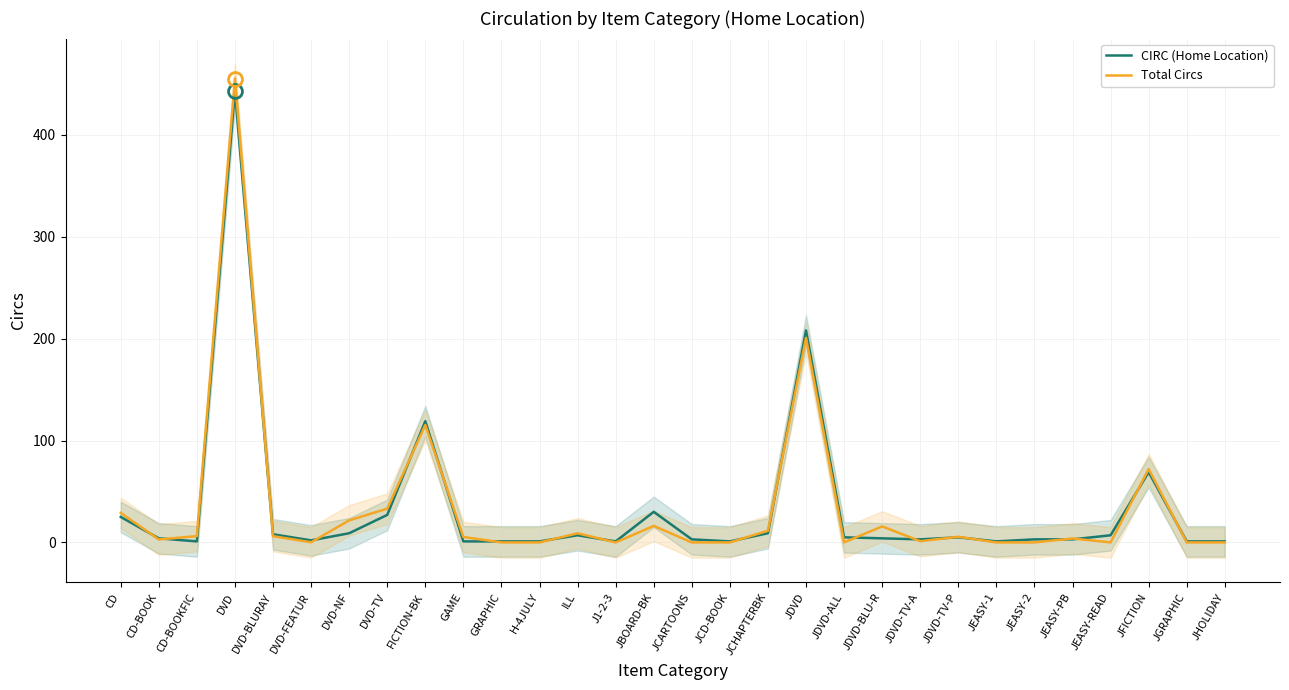

How many lines are shown in the chart?

2